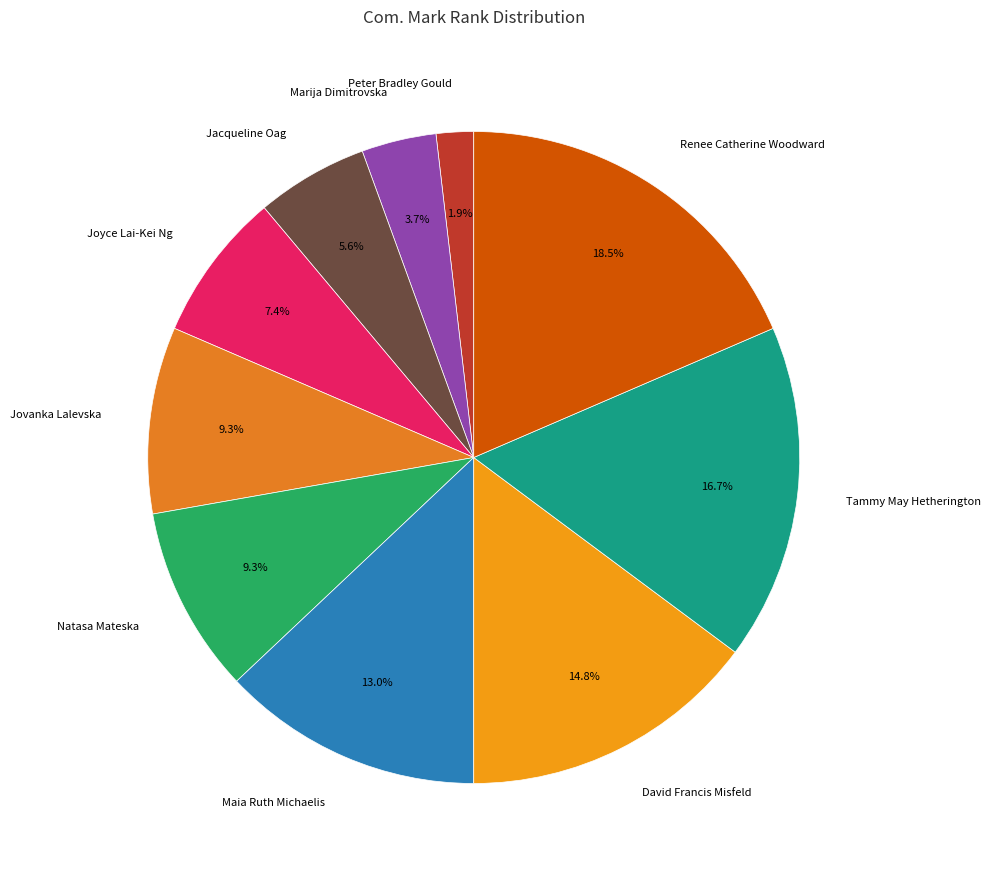

Which slice is the largest?

Renee Catherine Woodward